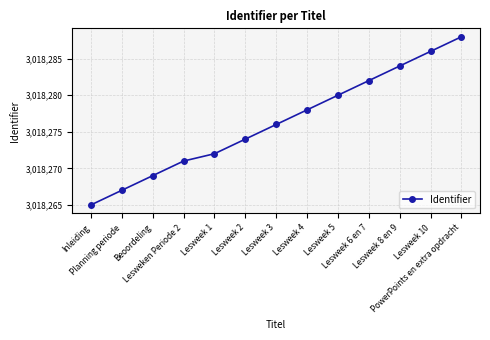

Which has a higher value, Lesweek 4 or Lesweken Periode 2?

Lesweek 4